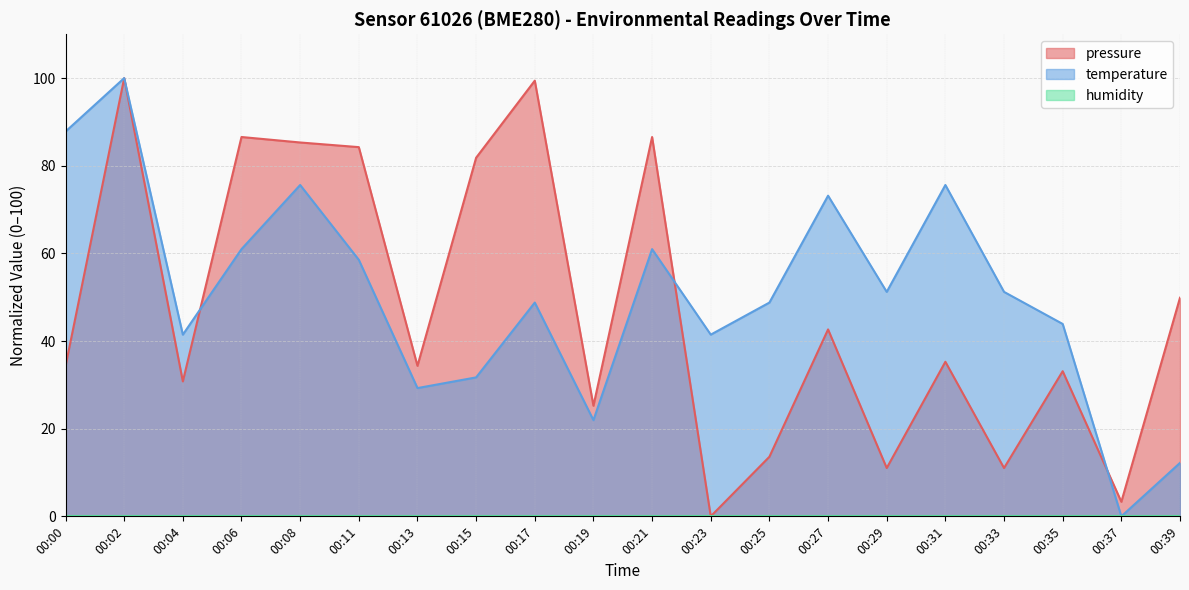

What is the sum of the temperature values at 00:04 and 00:31?

117.1